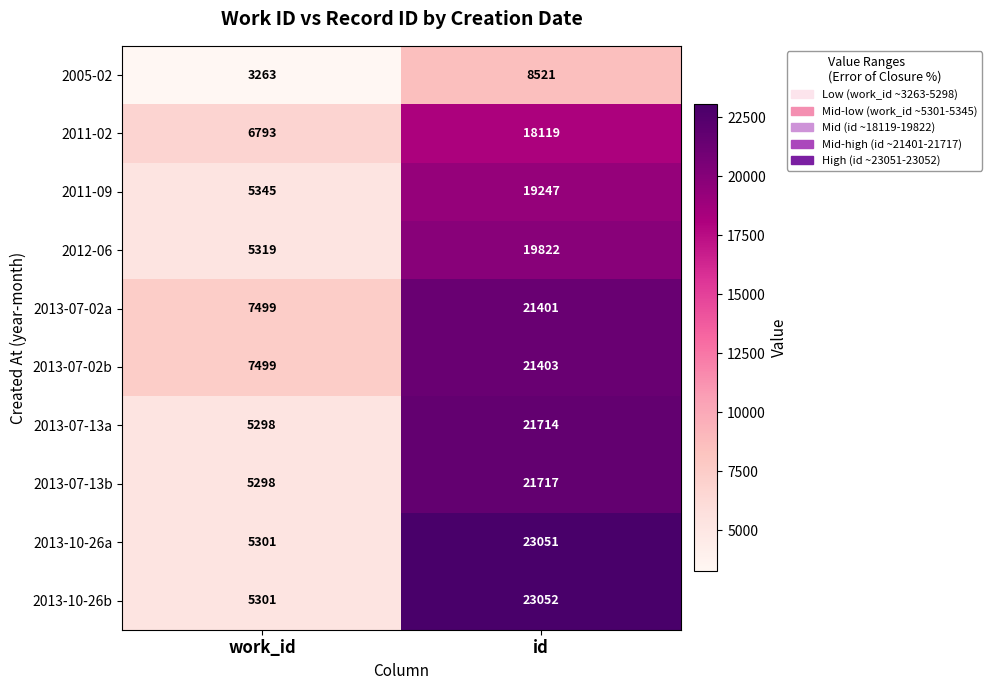

Where is 2011-09 nearest to the value 12296?

work_id